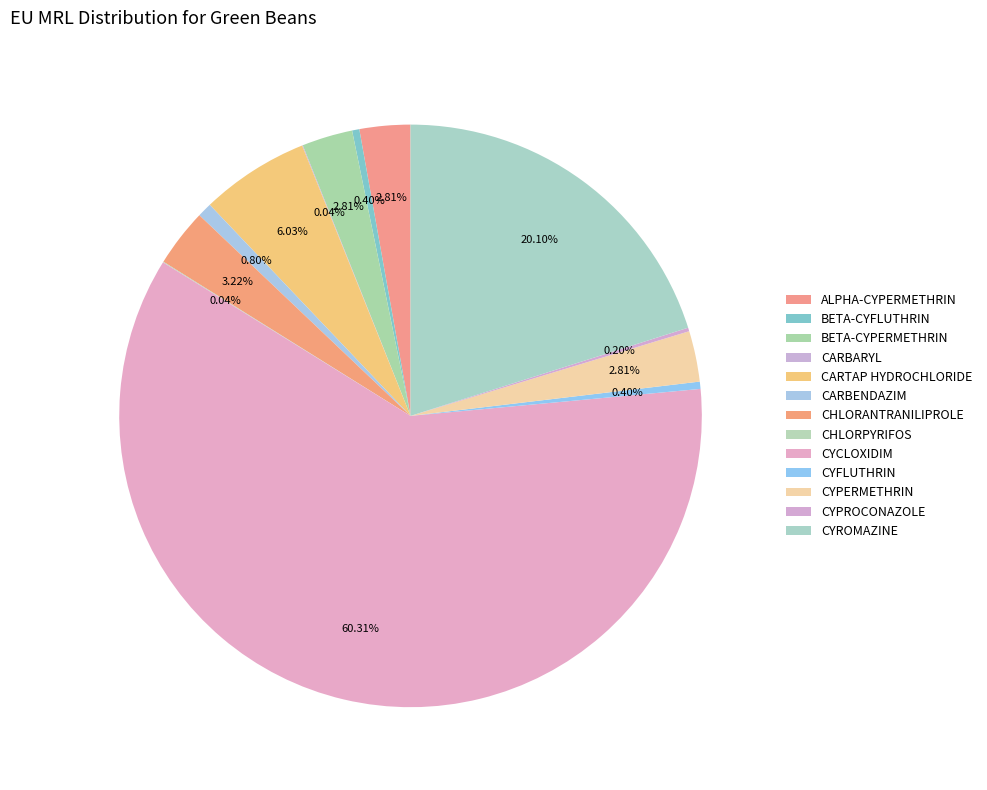

To the nearest percent, what is the difference between the CYCLOXIDIM and BETA-CYPERMETHRIN slice percentages?

57%